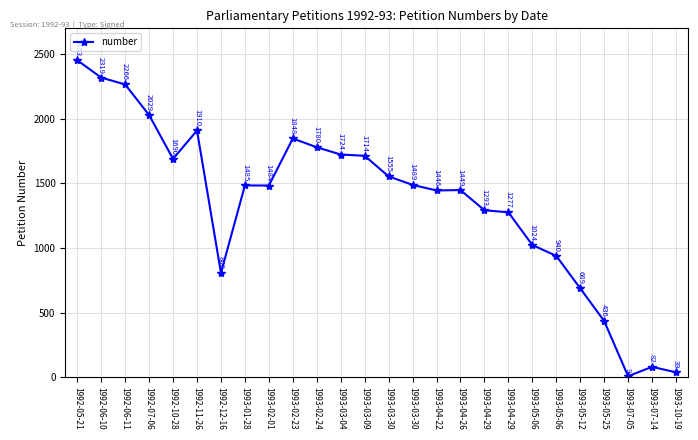

How many interior local peaks (higher than both neighbors) does the data have?

5